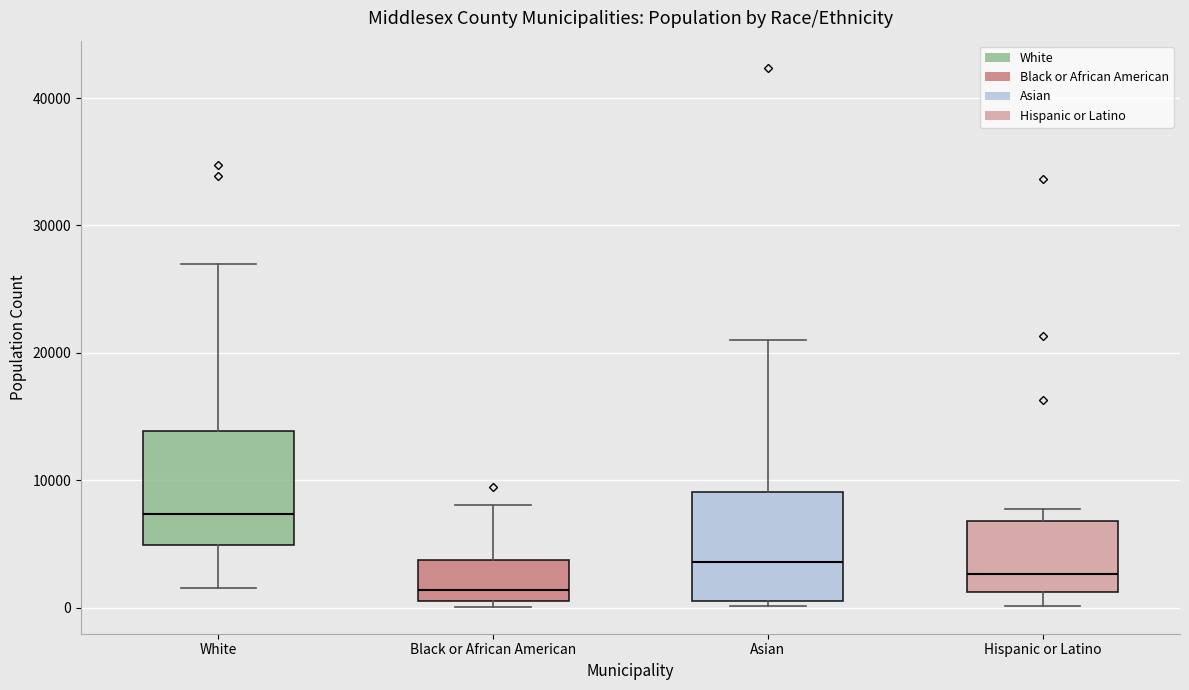

Reading left to right, transcribe this box plot: for each box, give where its median line is, the range the box spans, and where its two whiskers end, as read against the y-axis. The values are not printed on the chart, so give them approximately, as read against the axis.

White: median 7000, box 5000 to 14000, whiskers 2000 to 27000
Black or African American: median 1000 (just above the box's lower edge), box 1000 to 4000, whiskers 0 to 8000
Asian: median 4000, box 1000 to 9000, whiskers 0 to 21000
Hispanic or Latino: median 3000, box 1000 to 7000, whiskers 0 to 8000